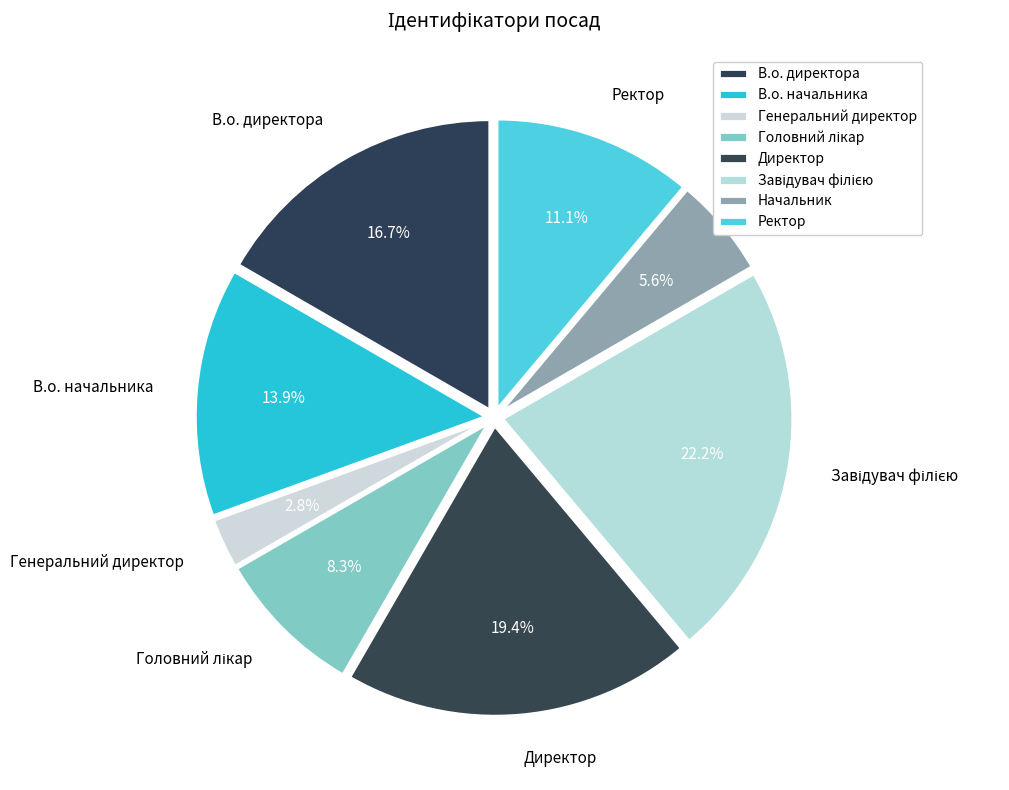

What percentage do Генеральний директор and В.о. начальника together represent?

16.7%